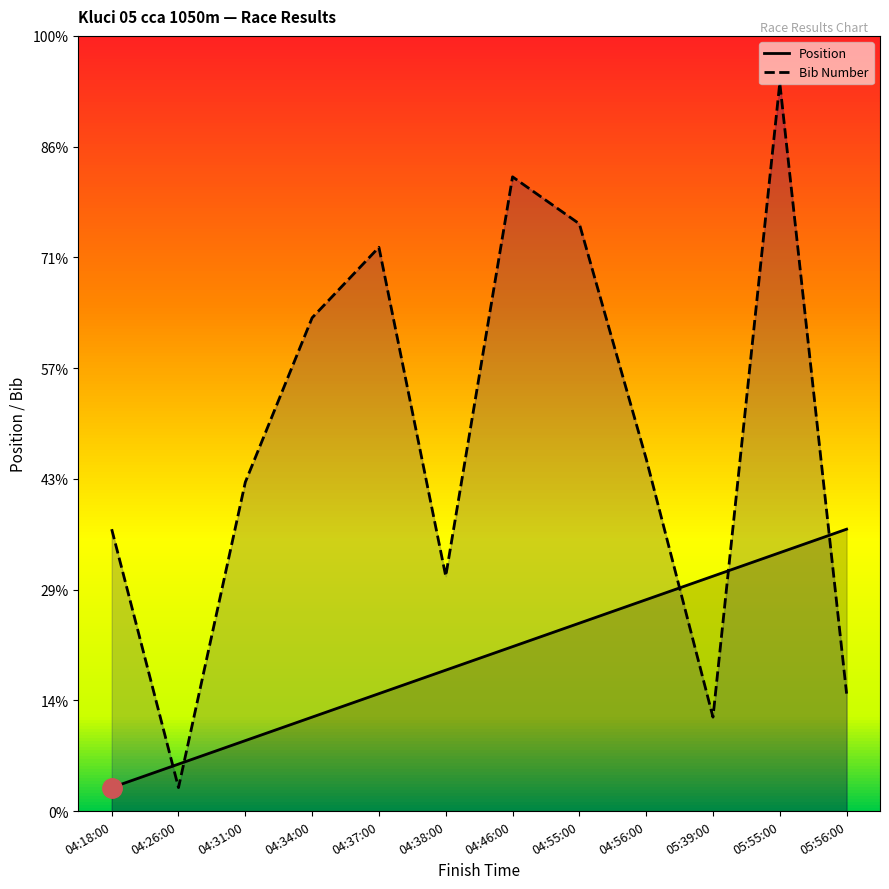

True or false: Position has more than 2 points higher than both neighbors.

False